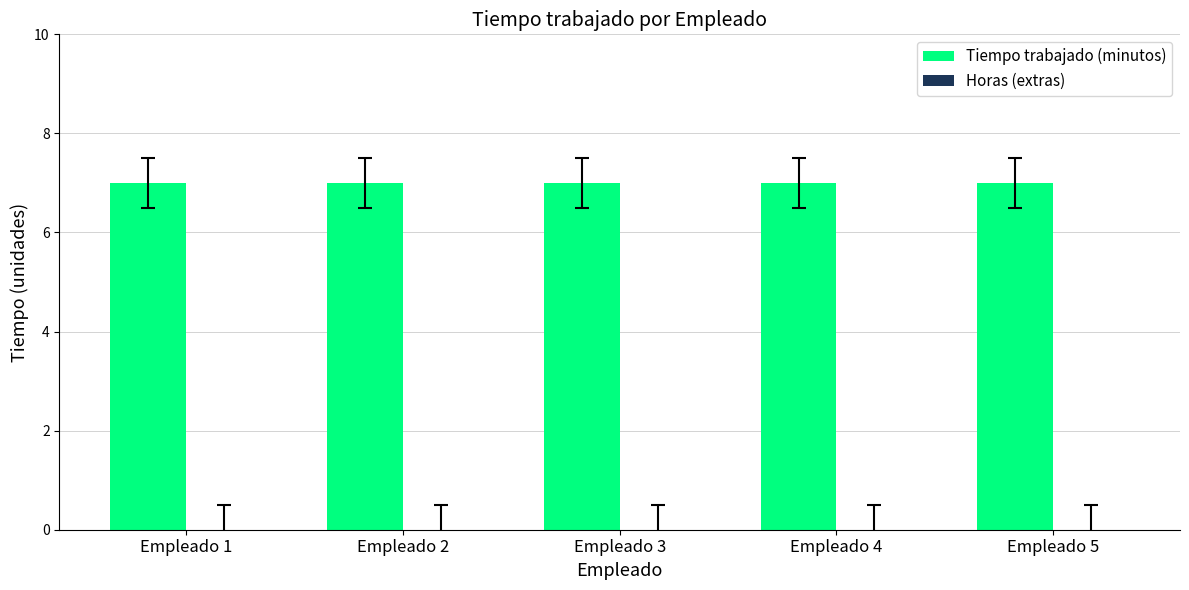

Rank the series by their maximum value, from highest to lowest.

Tiempo trabajado (minutos), Horas (extras)